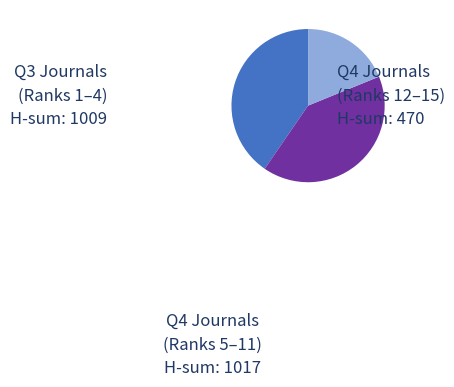

Is there any slice that represents more than half of the pie?

No